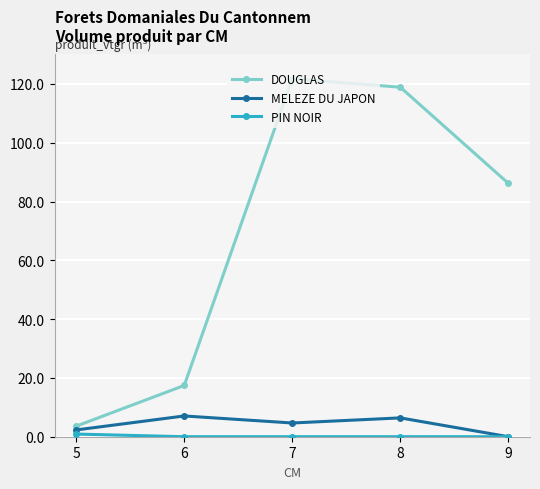

List the labels in order of DOUGLAS value, largest first.

7, 8, 9, 6, 5